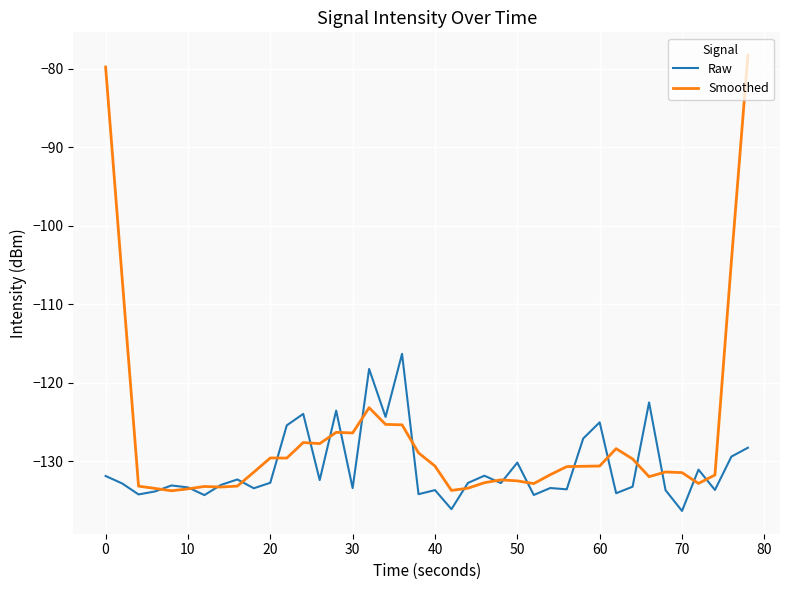

What is the maximum value for Smoothed?

-78.3